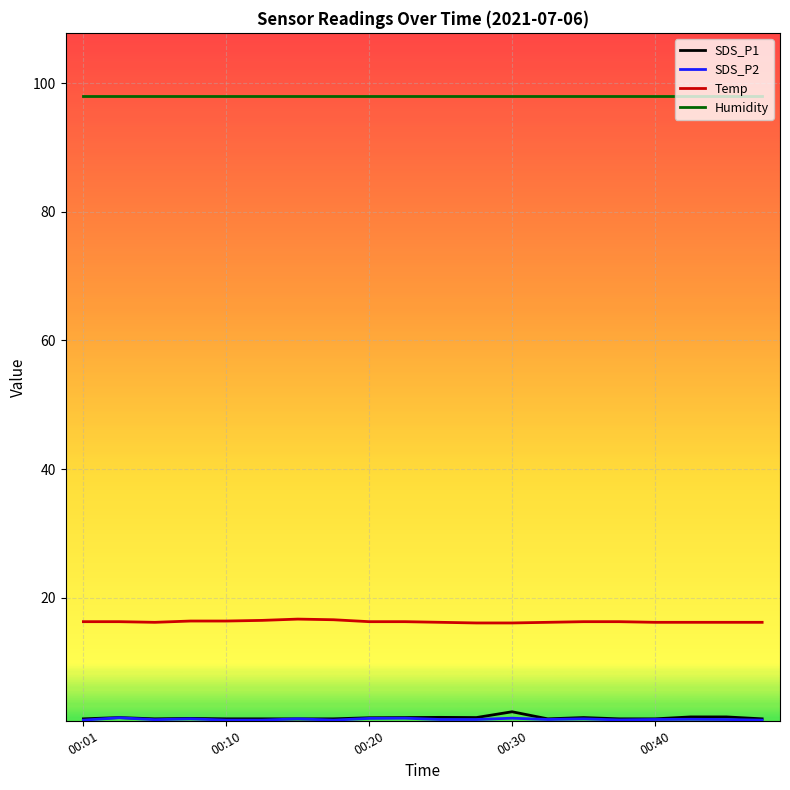

True or false: Temp and SDS_P1 cross at least once.

False